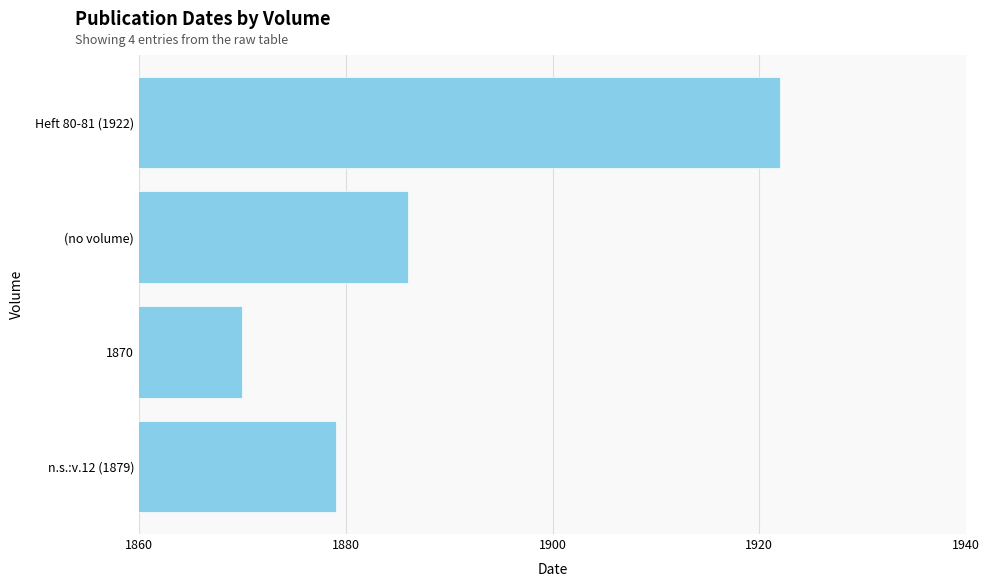

At which label is the value closest to 1896?

(no volume)